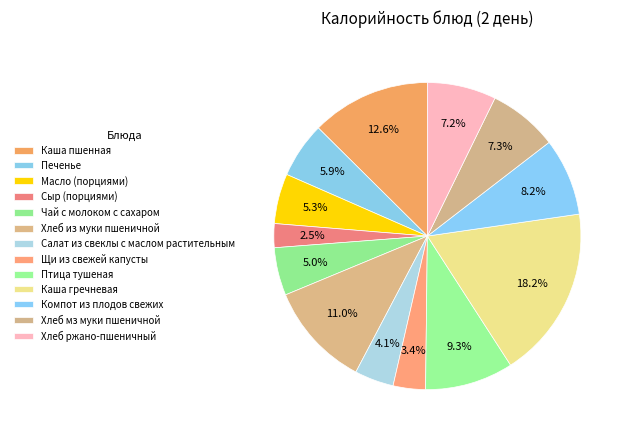

What percentage is the Салат из свеклы с маслом растительным slice, to the nearest percent?

4%